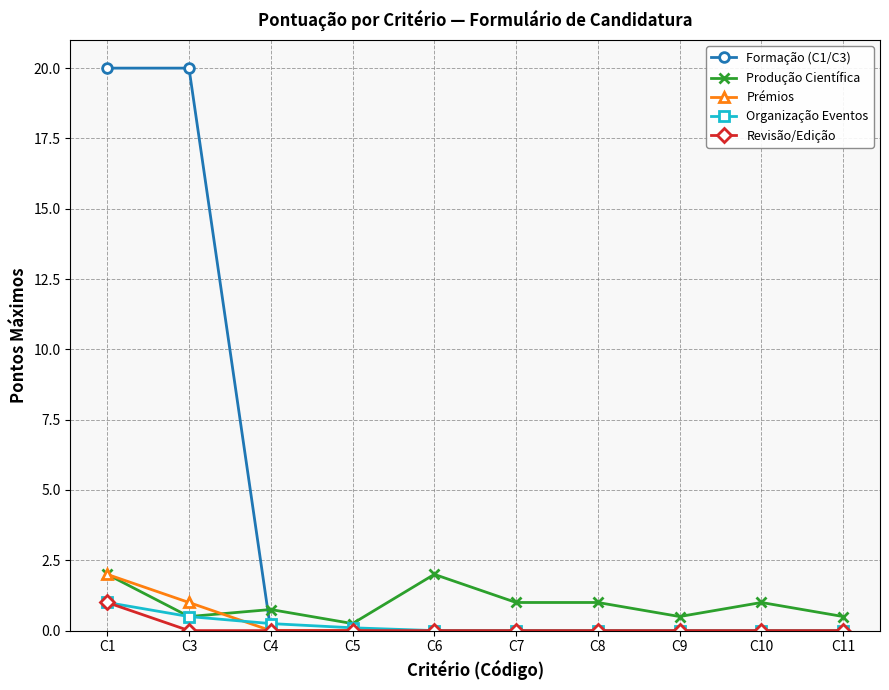

Count the number of data series in this chart.

5